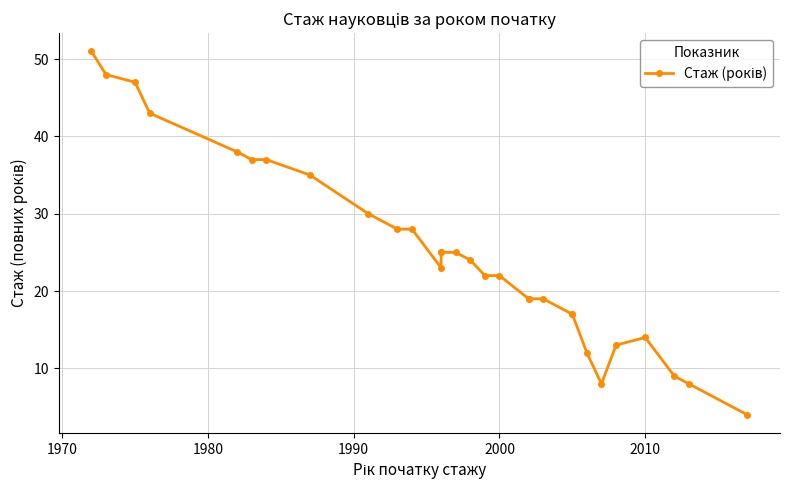

How many values are below 24?

15